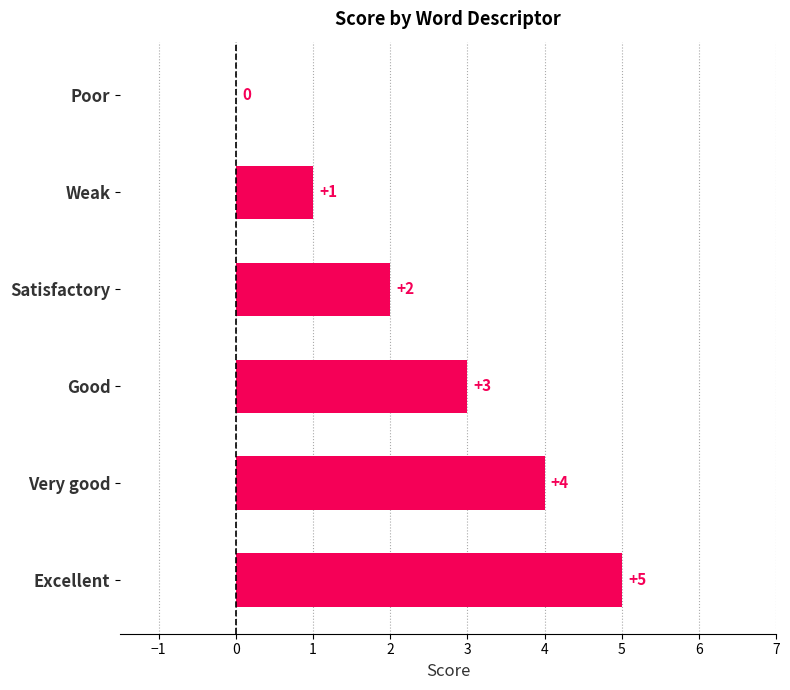

What is the sum of all values?

15